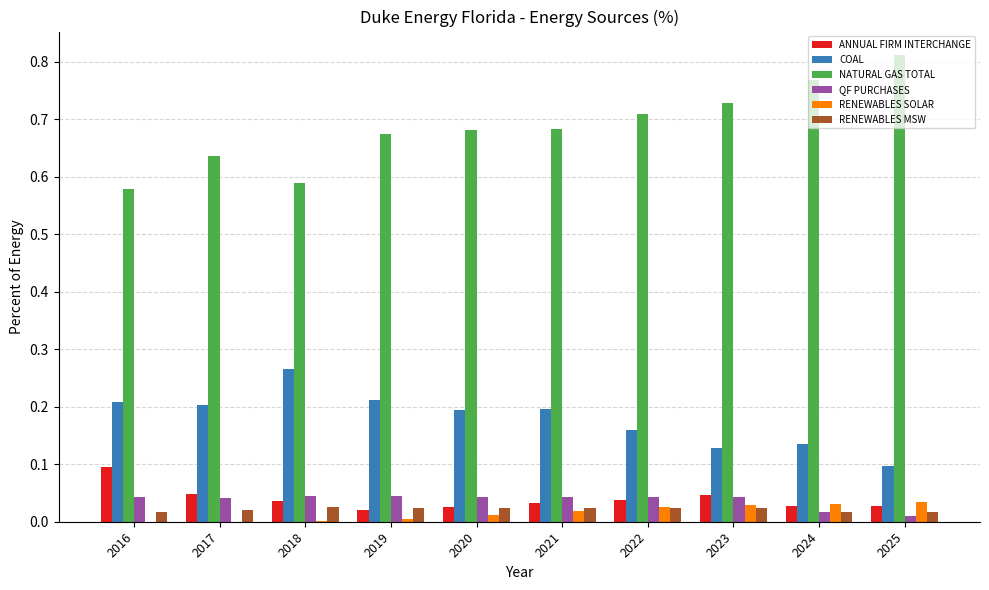

What is the sum of all ANNUAL FIRM INTERCHANGE values?

0.4